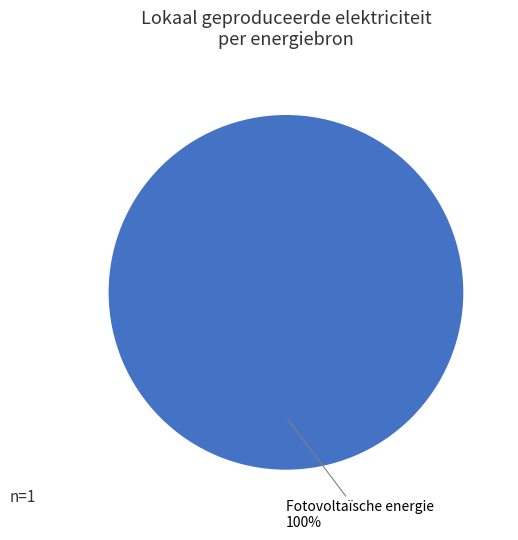

What percentage is the Fotovoltaïsche energie slice, to the nearest percent?

100%